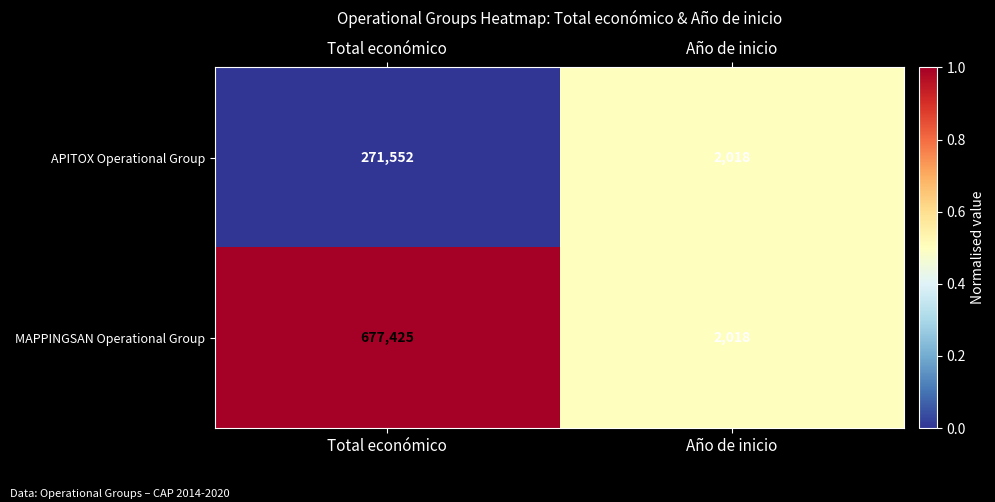

Which series has the largest total across all categories?

MAPPINGSAN Operational Group